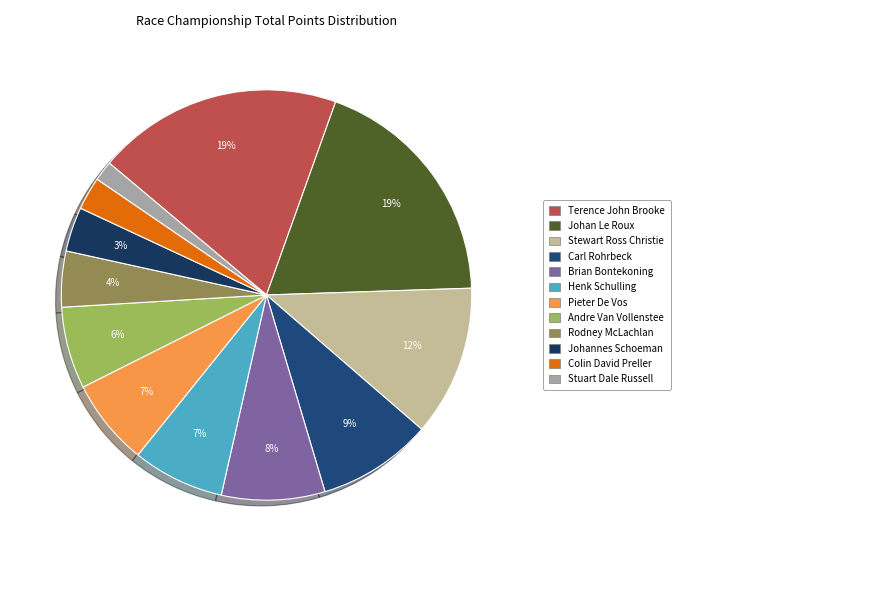

To the nearest percent, what is the difference between the largest and smallest slice percentages?

18%